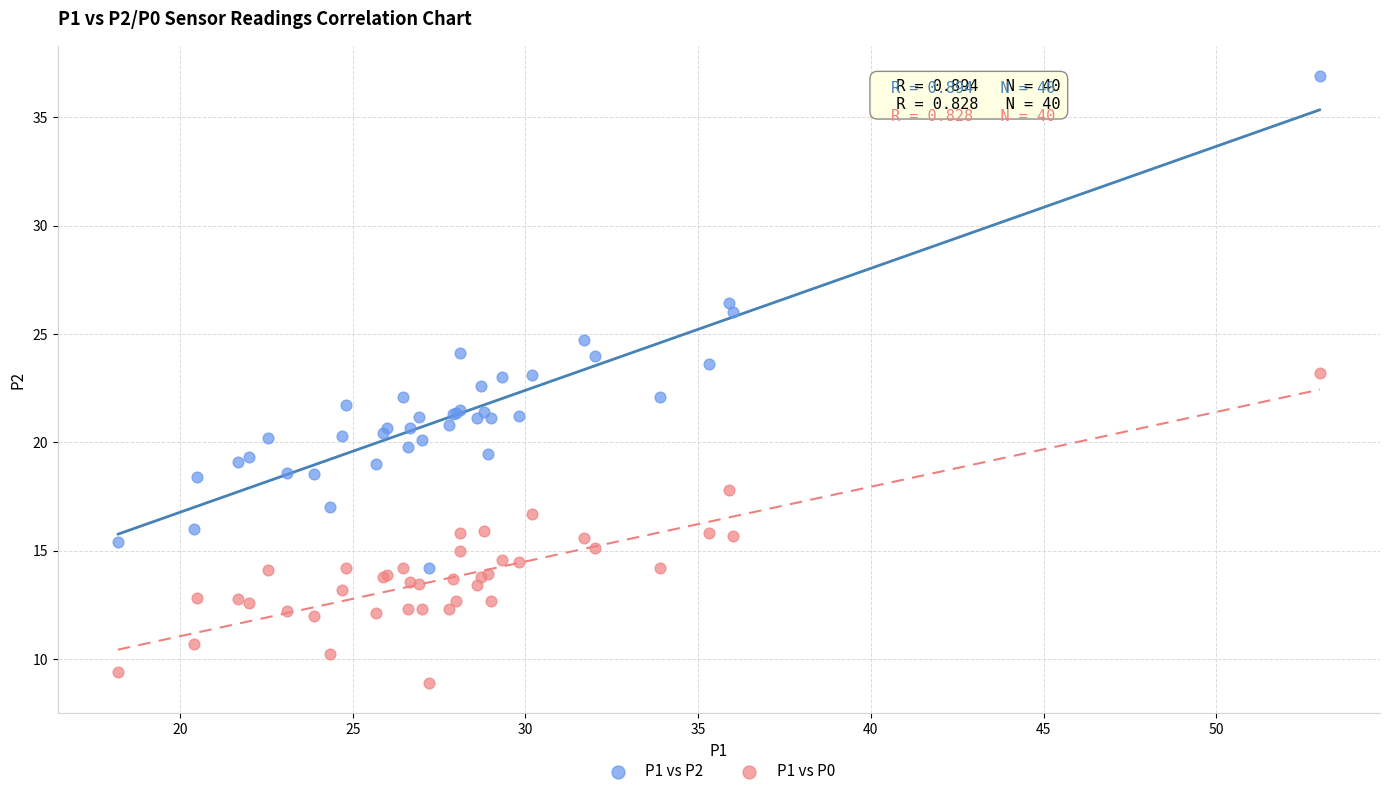

Which series has the largest Y range (max minus min)?

P1 vs P2